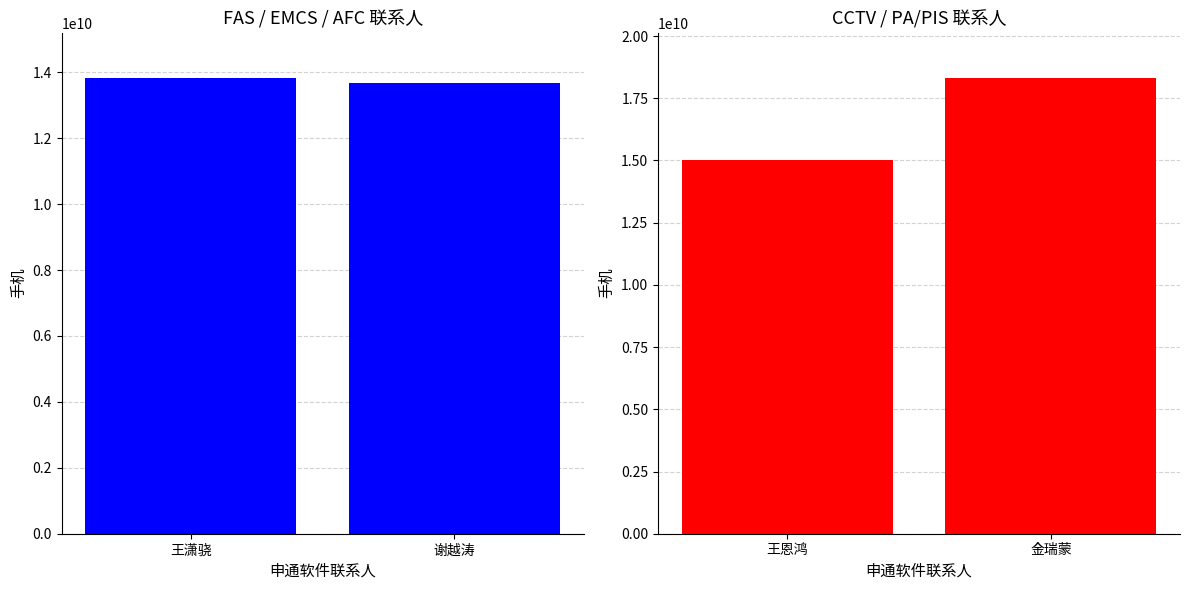

Which category has the lowest value in the 王潇骁 series?

谢越涛